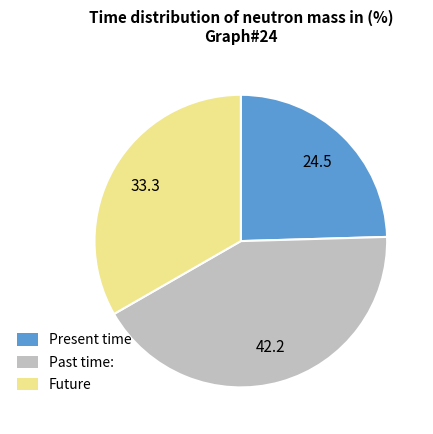

Is Future the majority of the pie?

No